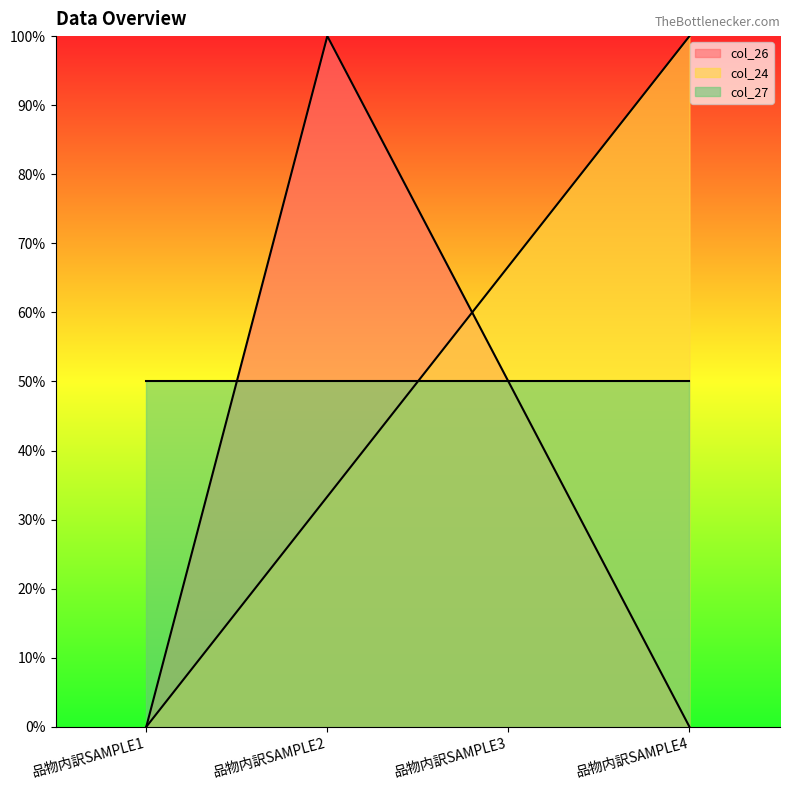

Where does the col_24 series first go above 66?

品物内訳SAMPLE3